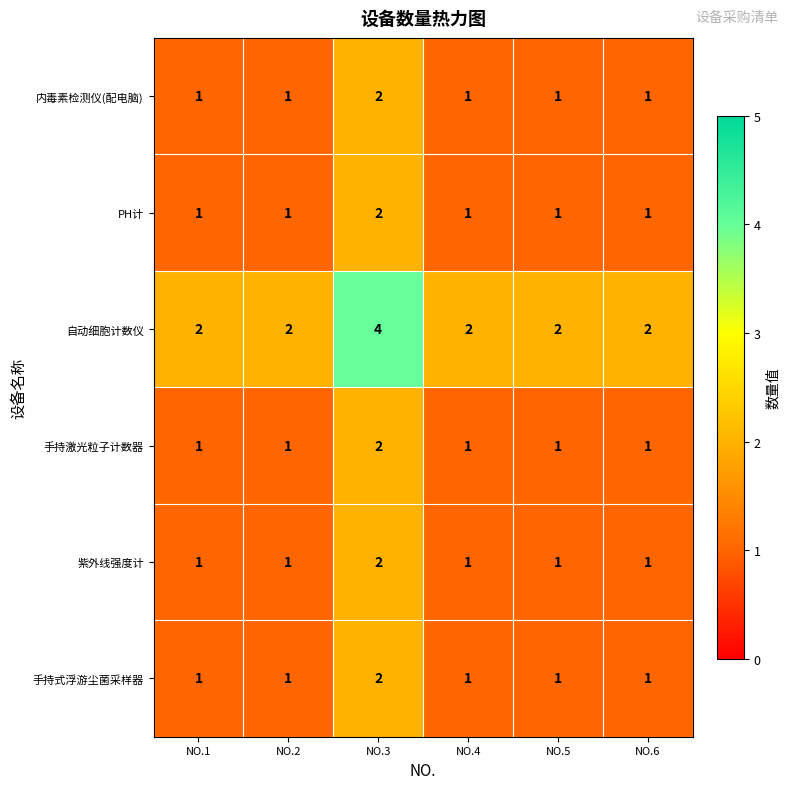

The 内毒素检测仪(配电脑) series shows 1 at NO.1. True or false?

True